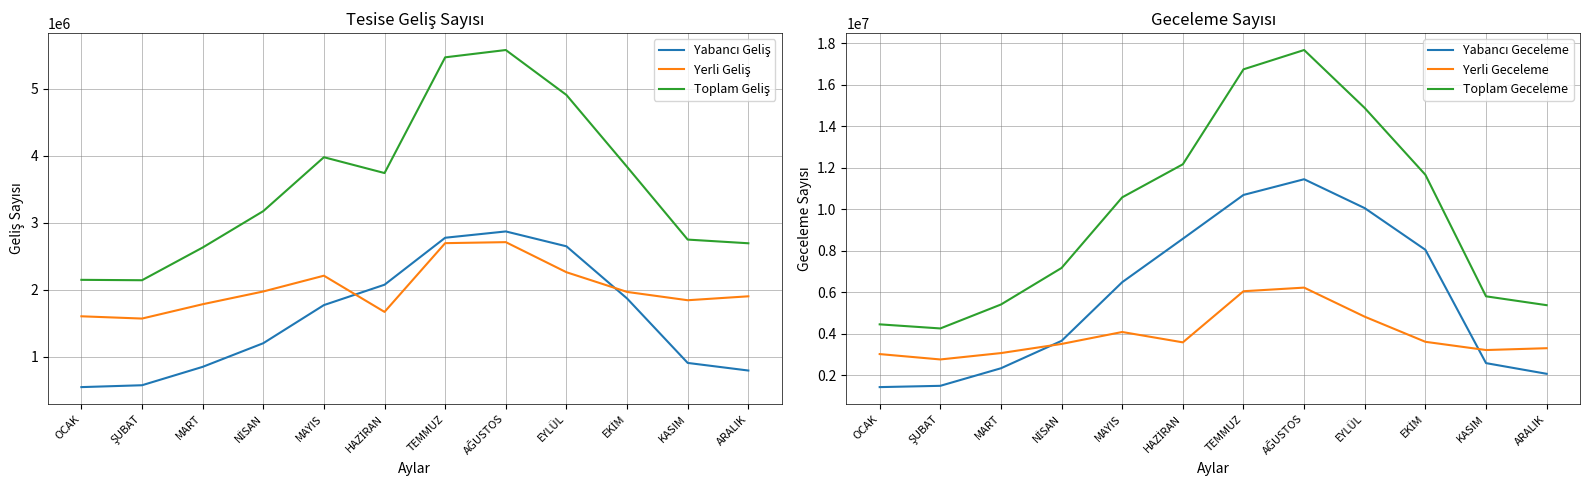

Between MAYIS and EYLÜL, which is larger?

EYLÜL